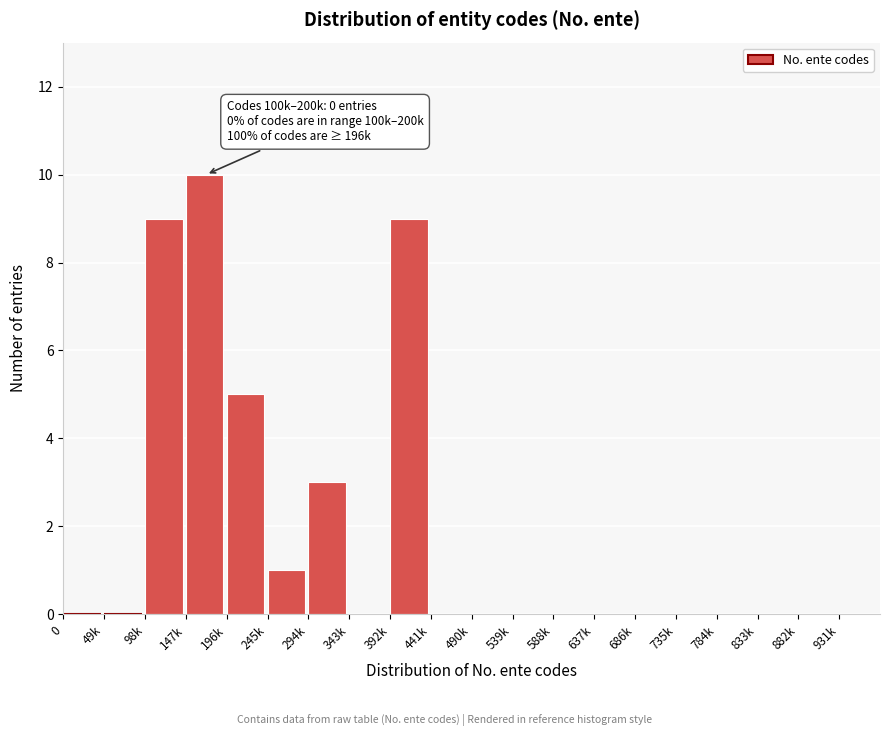

Reading left to right, extract all data points from this chart.

0=0	49k=0	98k=9	147k=10	196k=5	245k=1	294k=3	343k=0	392k=9	441k=0	490k=0	539k=0	588k=0	637k=0	686k=0	735k=0	784k=0	833k=0	882k=0	931k=0